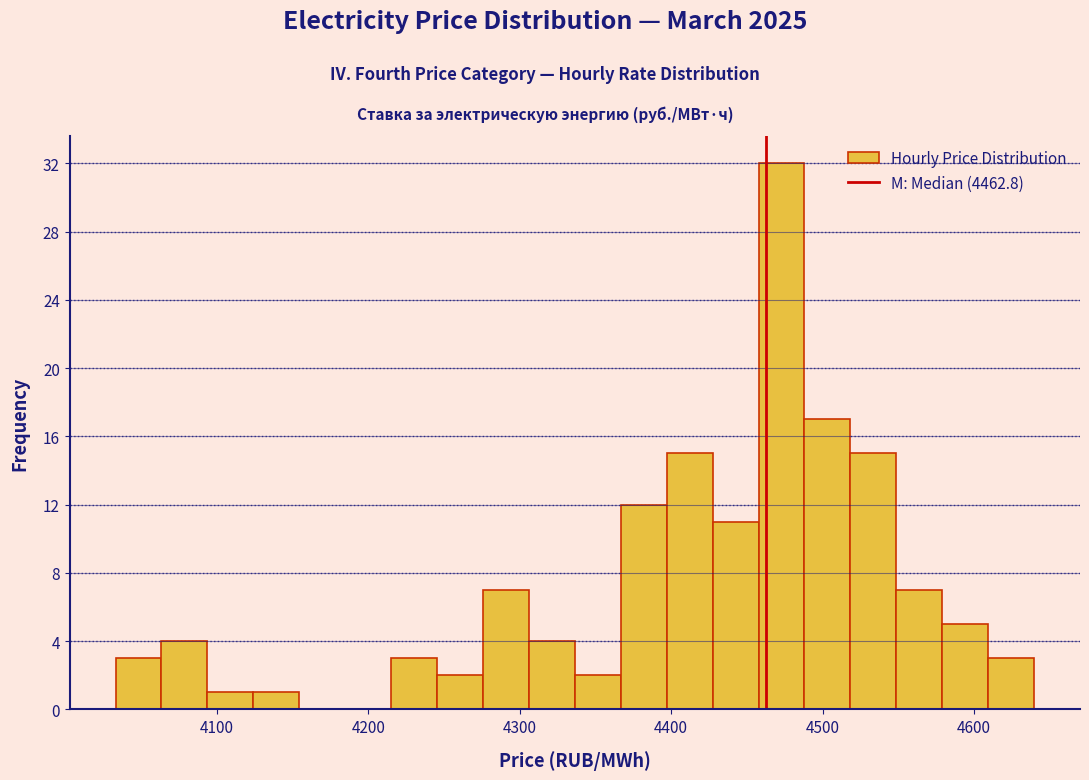

Read against the x-axis, roughly where is the centre of the tallest bar?

4470